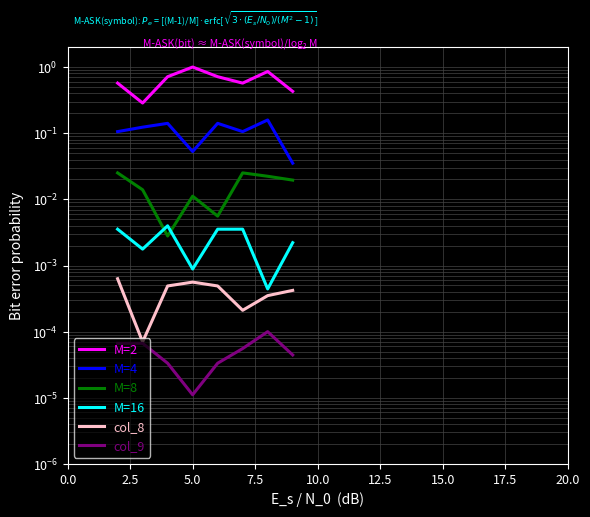

Which has a higher value, 10.0 or 7.5?

7.5